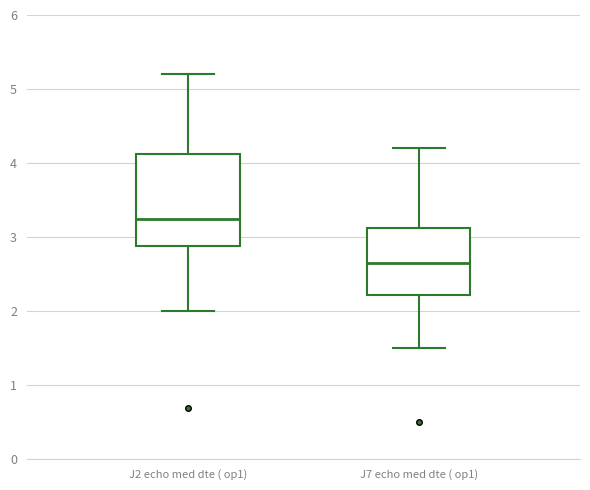

Which box's median line is the lowest?

J7 echo med dte ( op1)